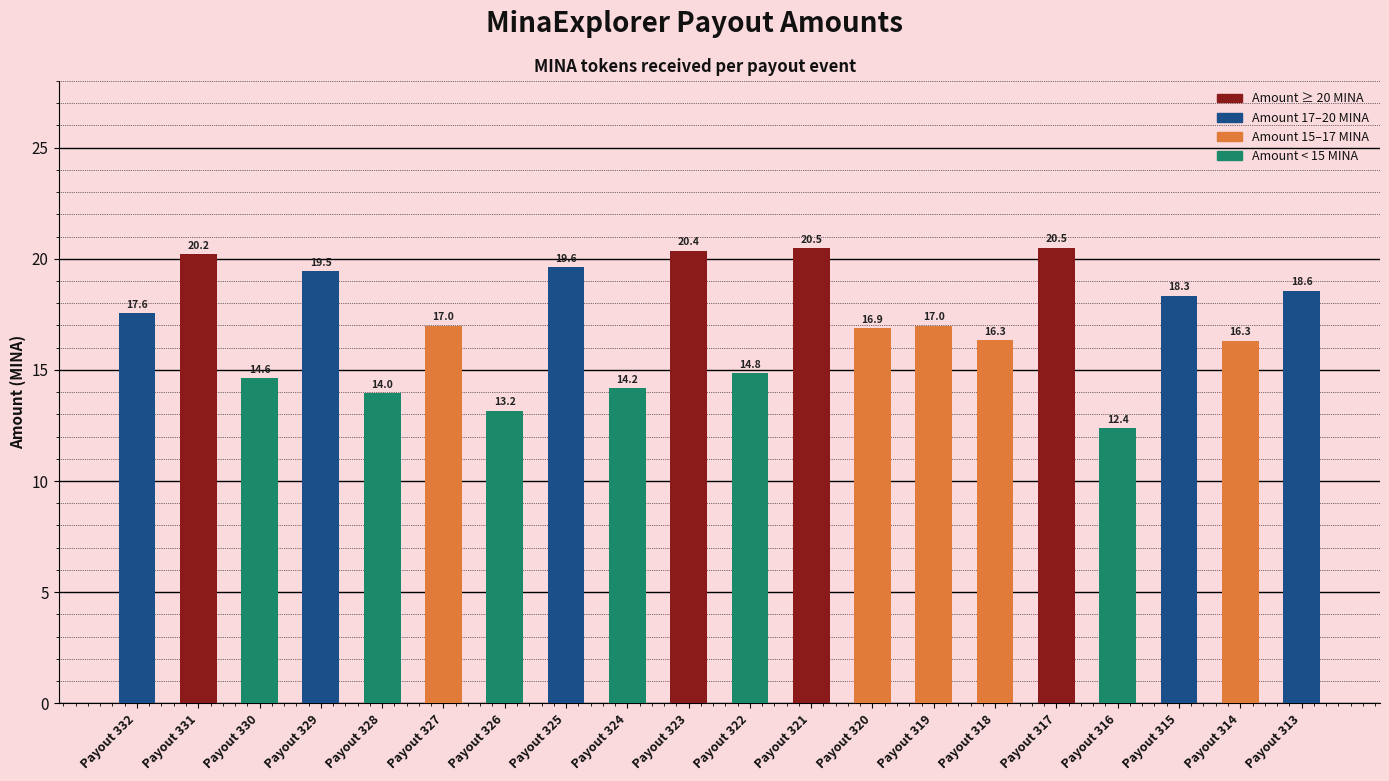

Are the bars grouped side by side (vs. stacked)?

No